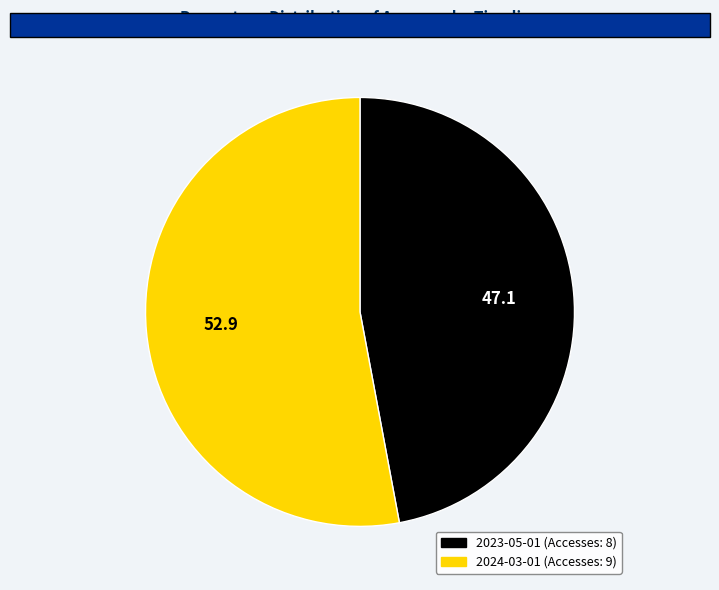

Does any single category account for the majority?

Yes